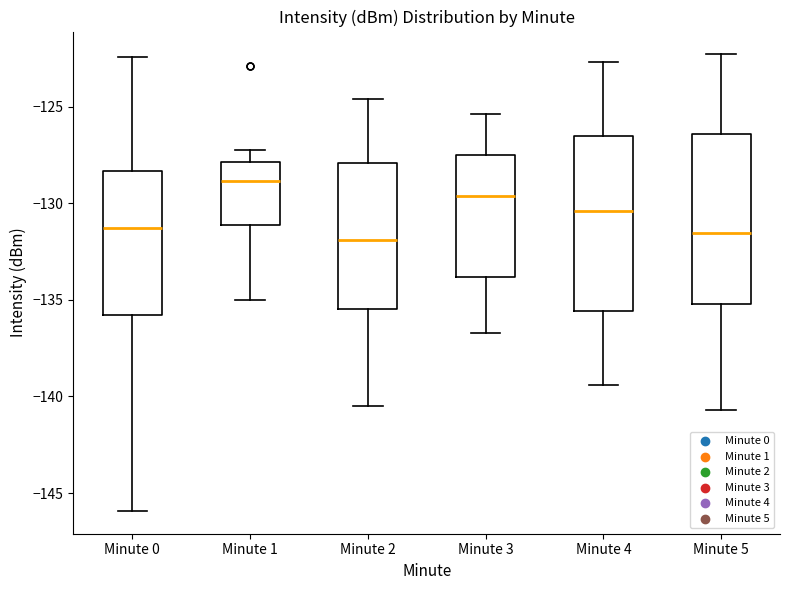

Reading left to right, transcribe this box plot: for each box, give where its median line is, the range the box spans, and where its two whiskers end, as read against the y-axis. The values are not printed on the chart, so give them approximately, as read against the axis.

Minute 0: median -131.5, box -136.0 to -128.5, whiskers -146.0 to -122.5
Minute 1: median -129.0, box -131.0 to -128.0, whiskers -135.0 to -127.0
Minute 2: median -132.0, box -135.5 to -128.0, whiskers -140.5 to -124.5
Minute 3: median -129.5, box -134.0 to -127.5, whiskers -136.5 to -125.5
Minute 4: median -130.5, box -135.5 to -126.5, whiskers -139.5 to -122.5
Minute 5: median -131.5, box -135.0 to -126.5, whiskers -140.5 to -122.5